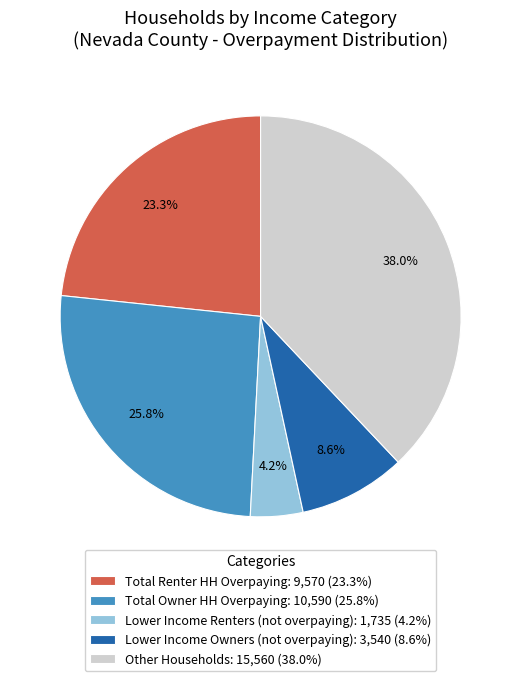

How many slices are in this pie chart?

5